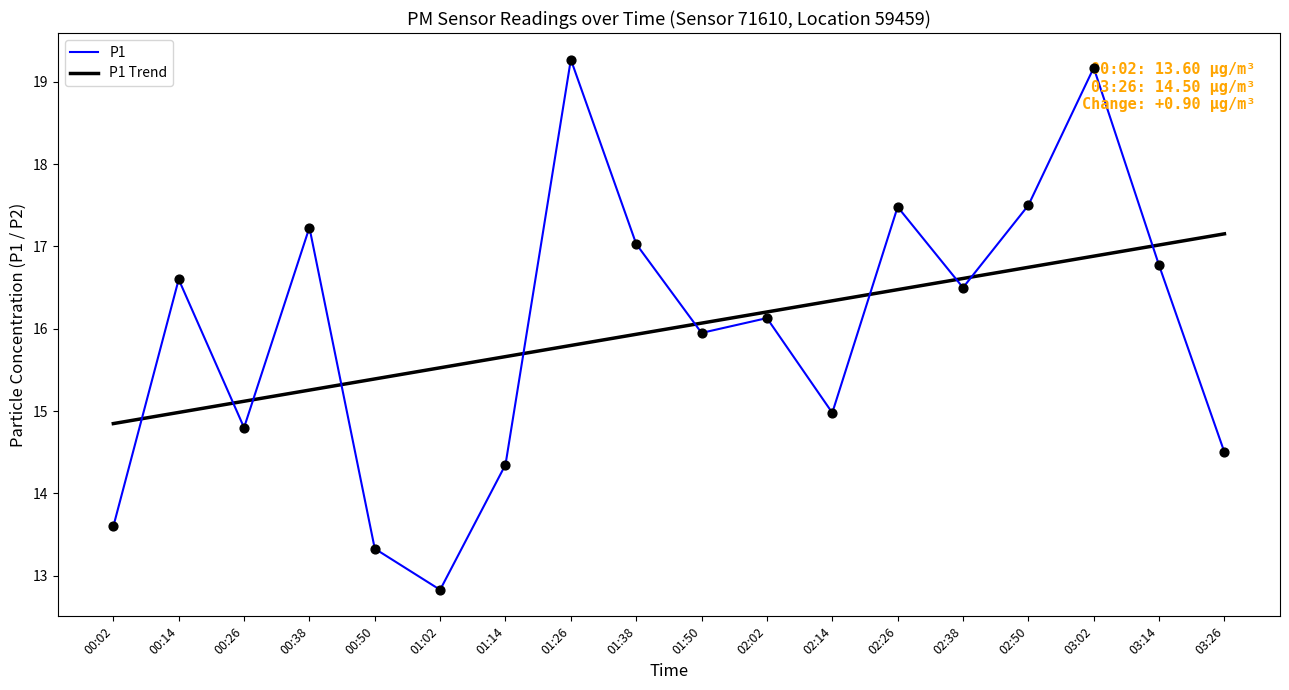

What is the total value across all series at 00:26?

29.9